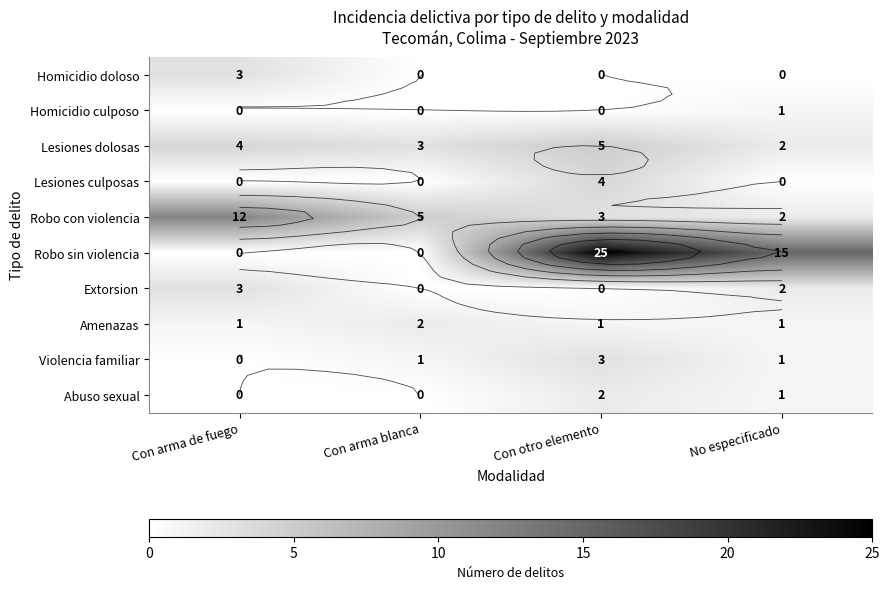

At Con arma de fuego, list the series in order from smallest to largest.

Homicidio culposo, Lesiones culposas, Robo sin violencia, Violencia familiar, Abuso sexual, Amenazas, Homicidio doloso, Extorsion, Lesiones dolosas, Robo con violencia